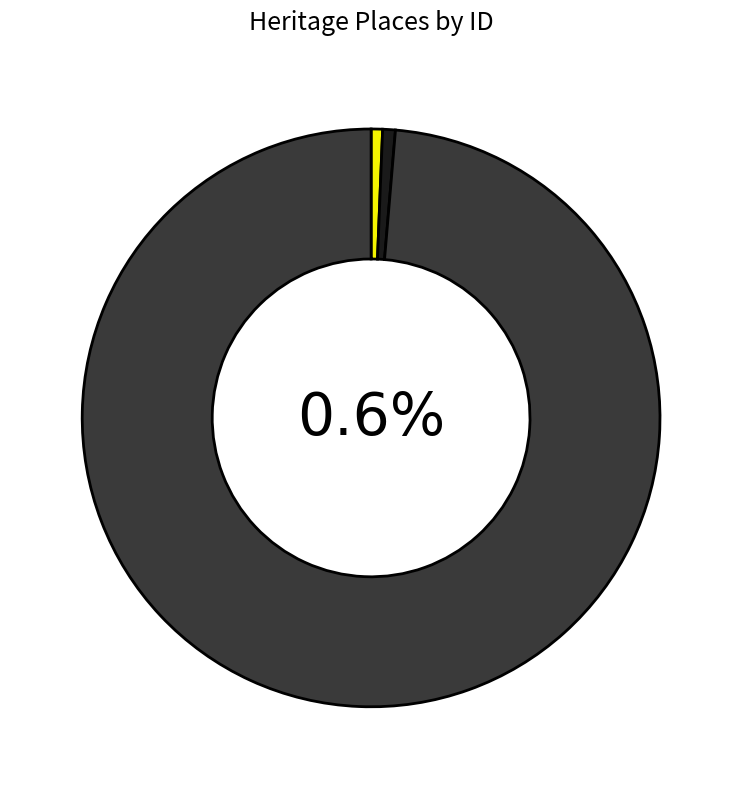

To the nearest percent, what is the average slice percentage?

33%